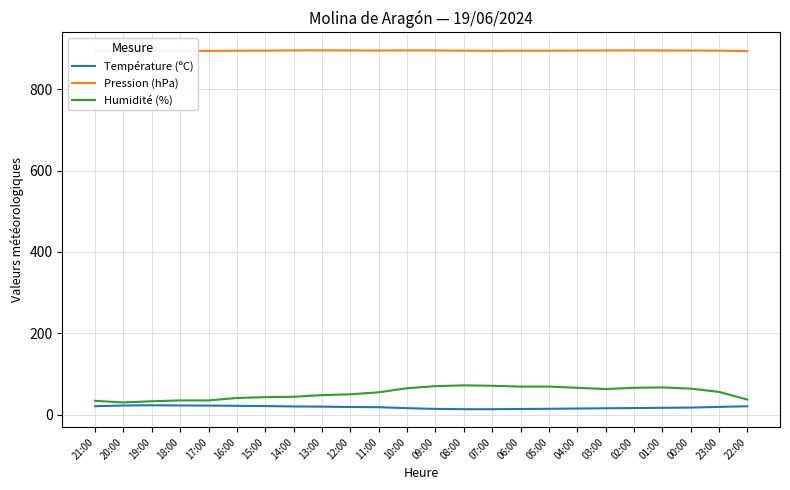

What is the difference between the highest and lowest values at 08:00?

881.5